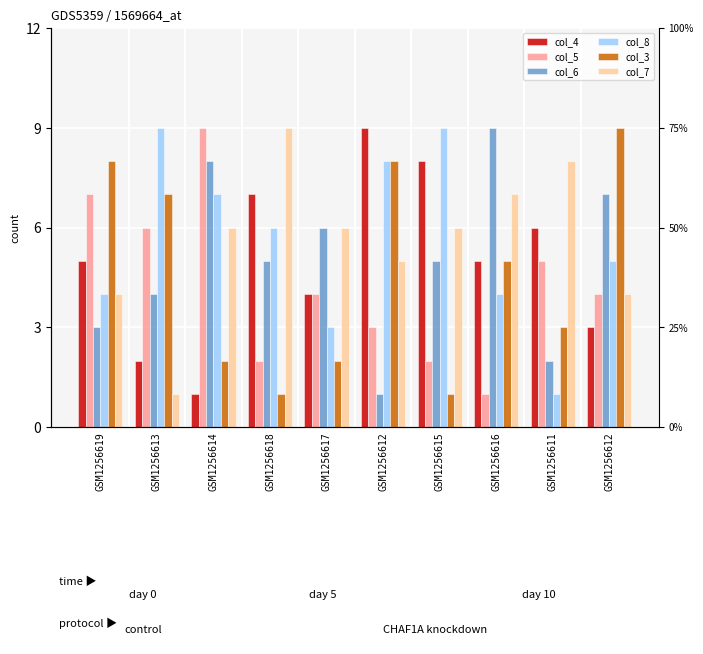

Which series has the largest range (max minus min)?

col_4